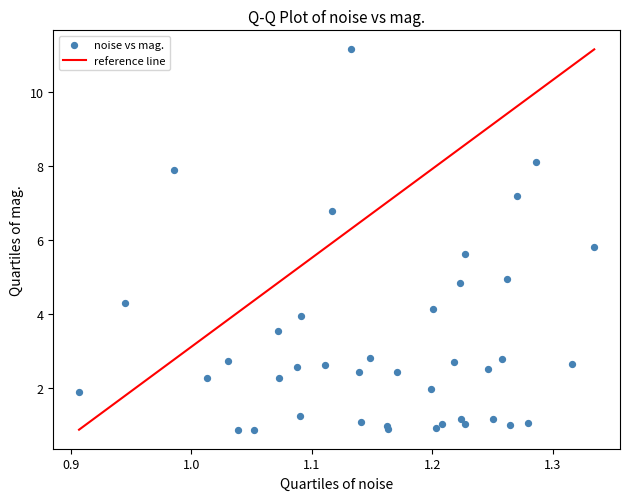

What Y value in the scatter plot is closest to 6?

5.8